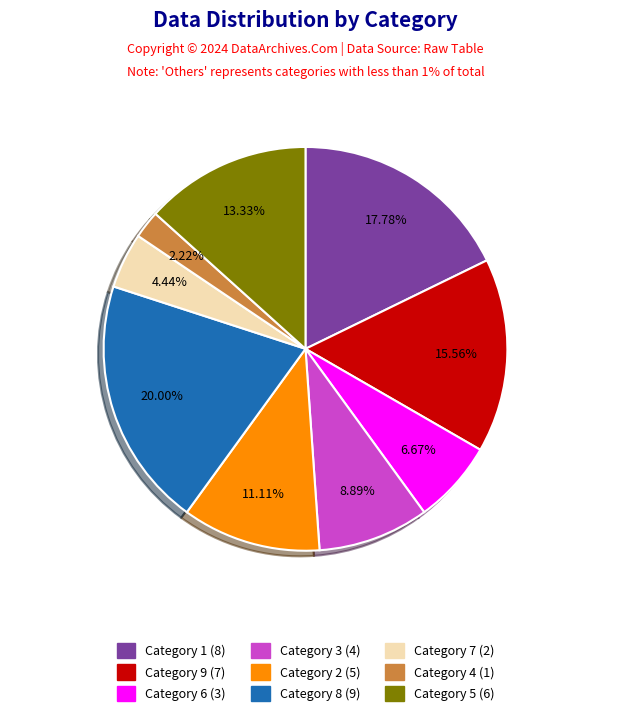

Count the number of slices in the pie.

9